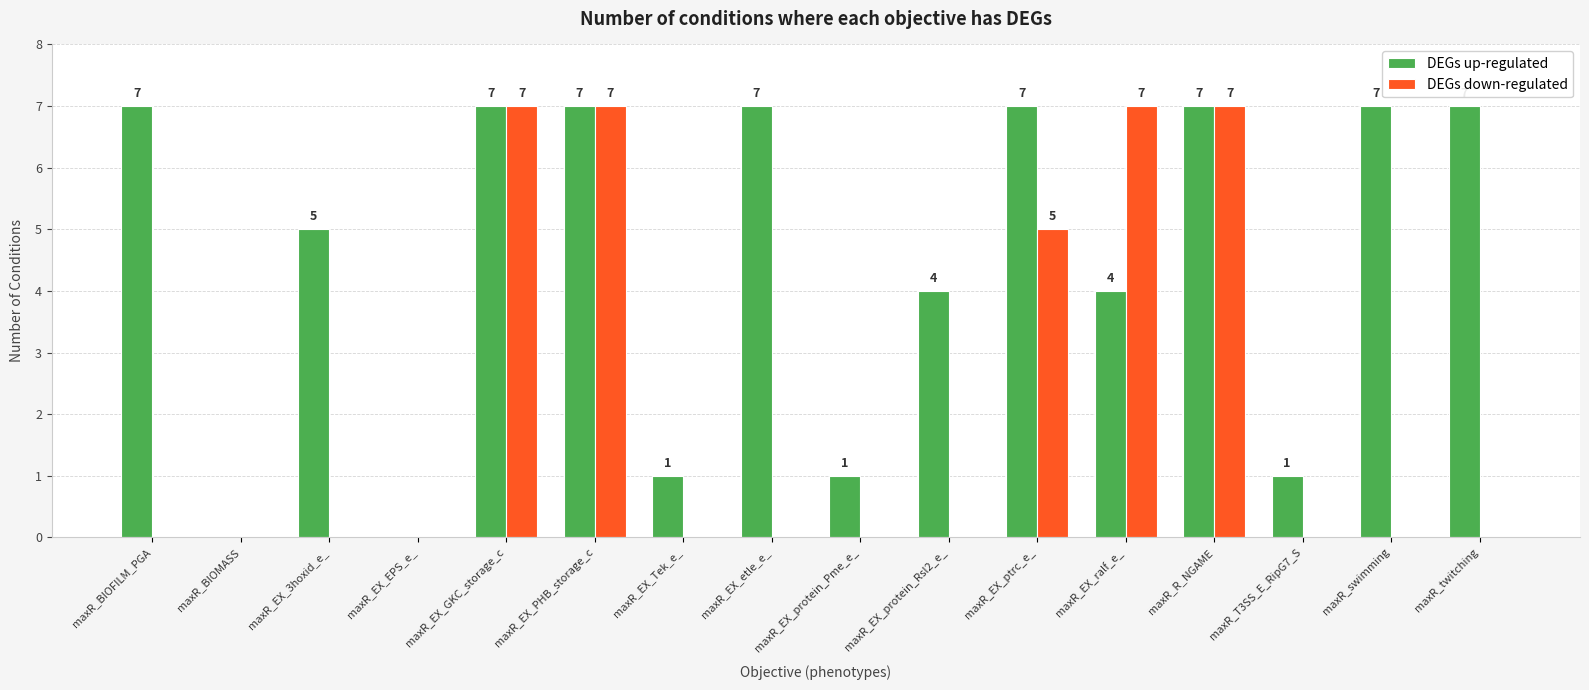

Where is DEGs down-regulated nearest to the value 3?

maxR_EX_ptrc_e_